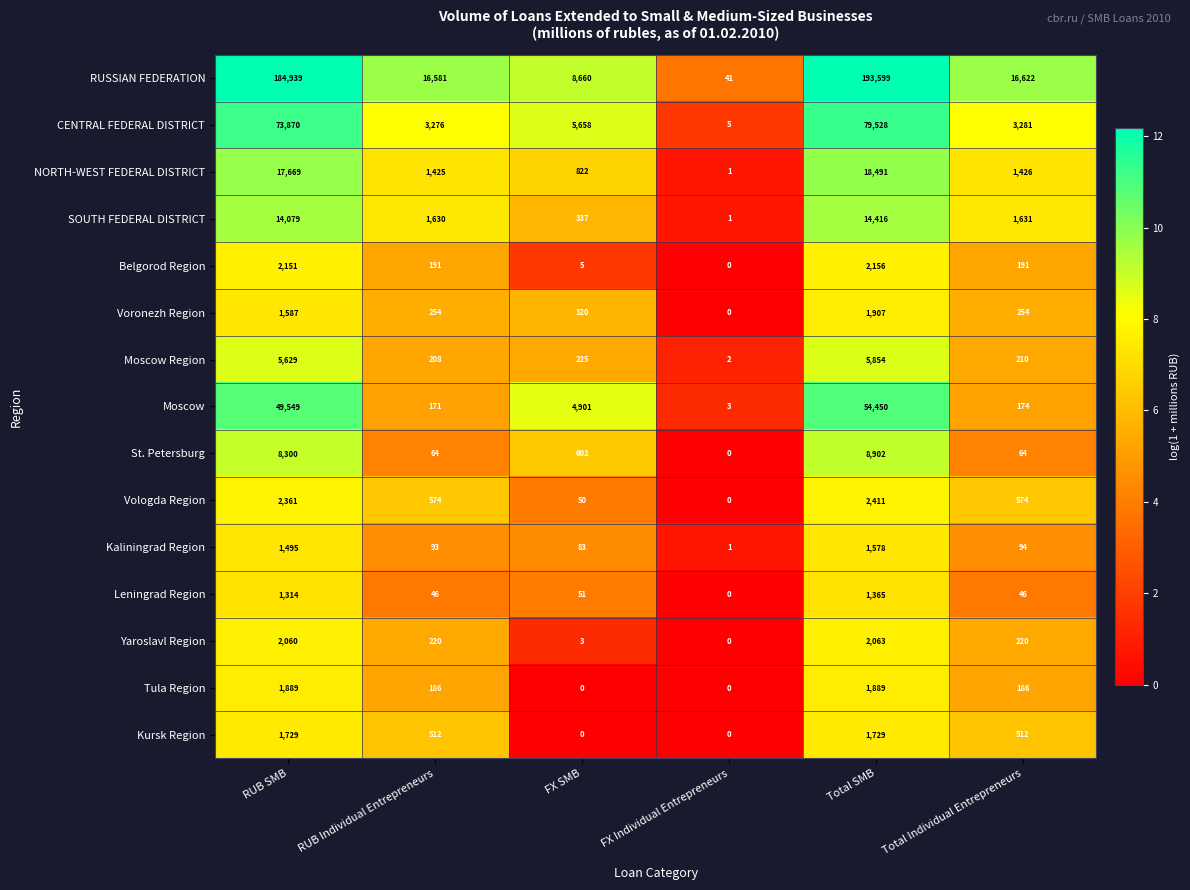

What is the total value across all series at RUB SMB?

368621